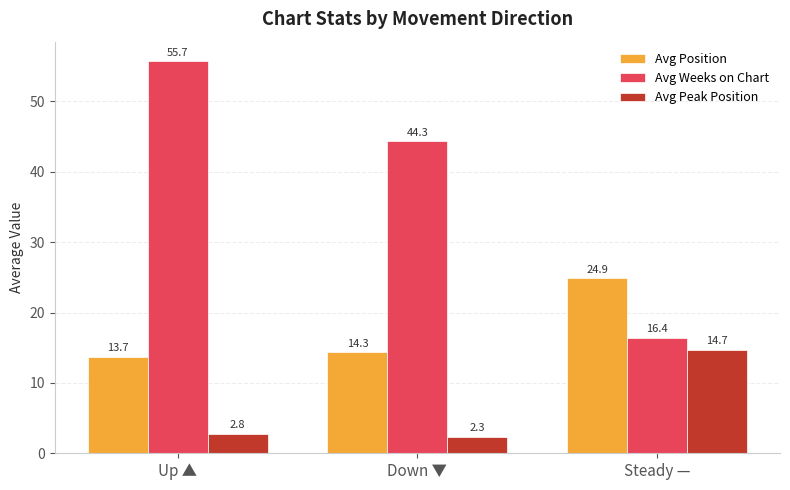

Which series has the largest range (max minus min)?

Avg Weeks on Chart